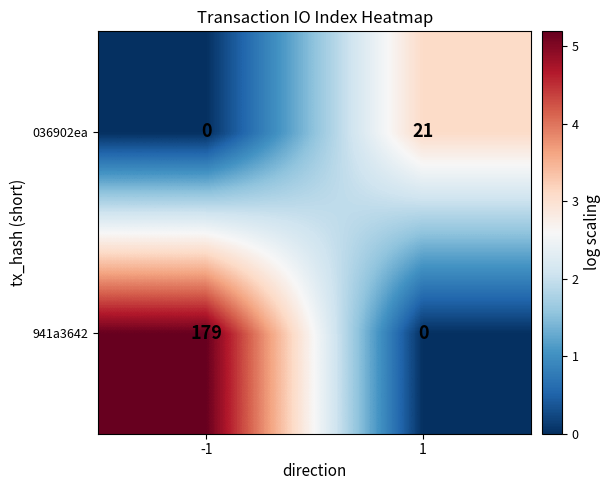

The 036902ea series shows 0 at -1. True or false?

True